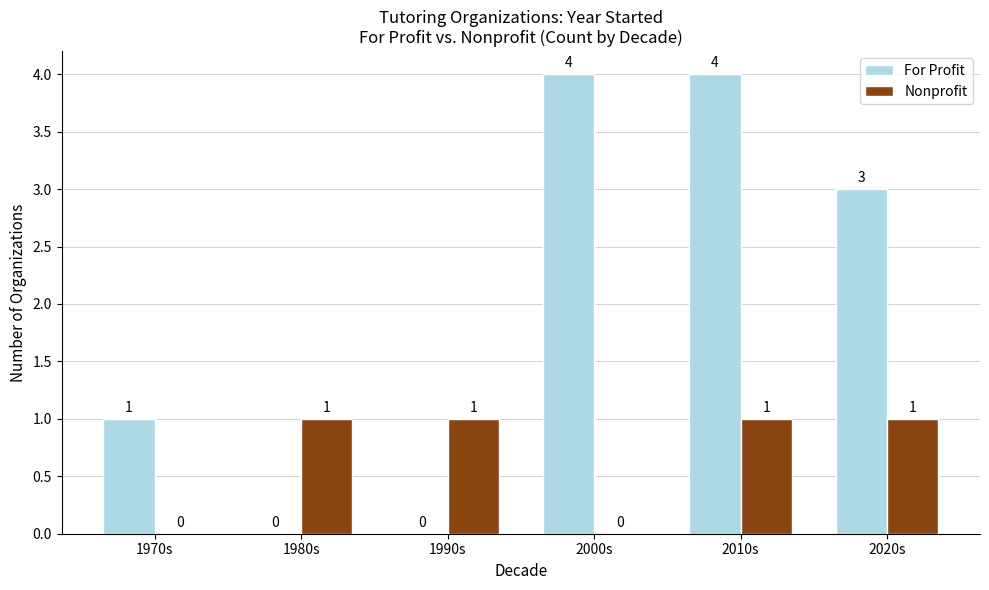

At which label does For Profit first exceed 3?

2000s